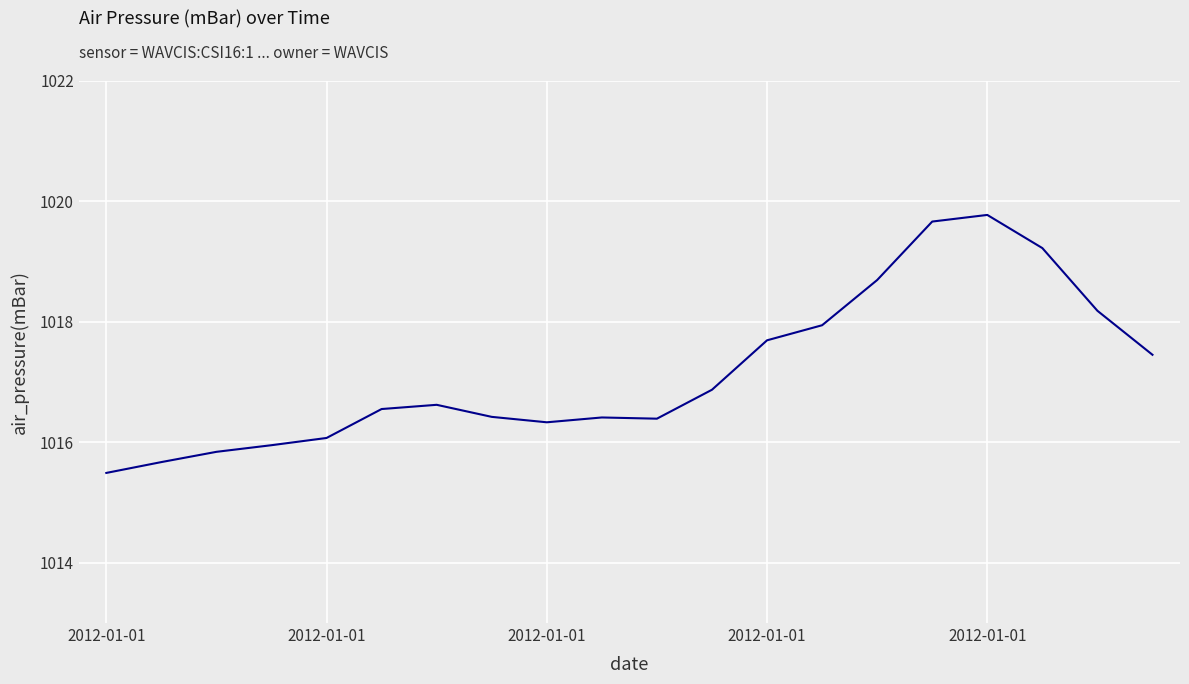

What is the difference between the maximum and minimum values?

4.3